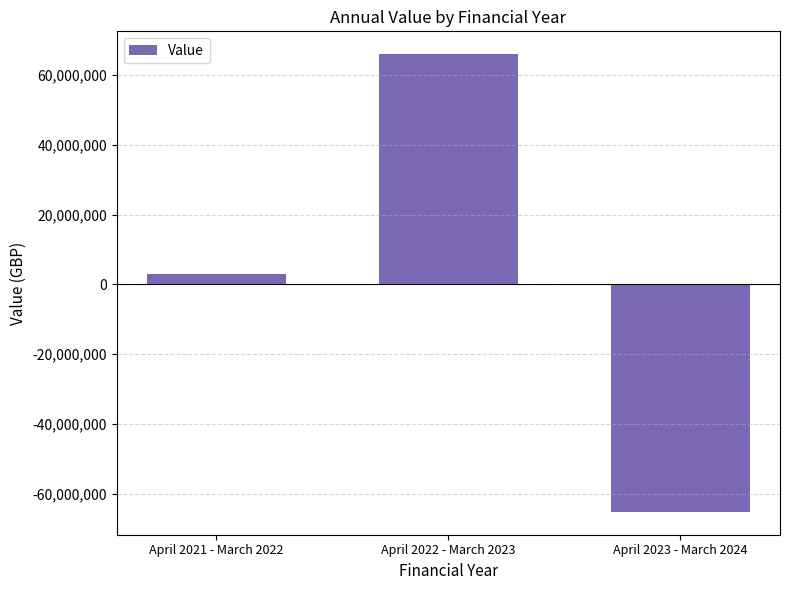

Reading right to left, what are all the values shown in this chart?

-65249964	65969490	2926532